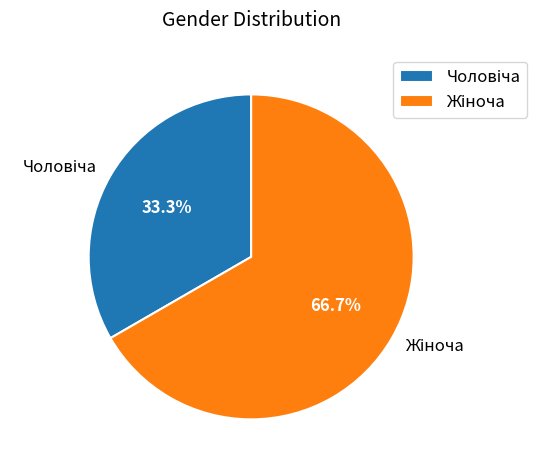

How many segments does this pie chart have?

2